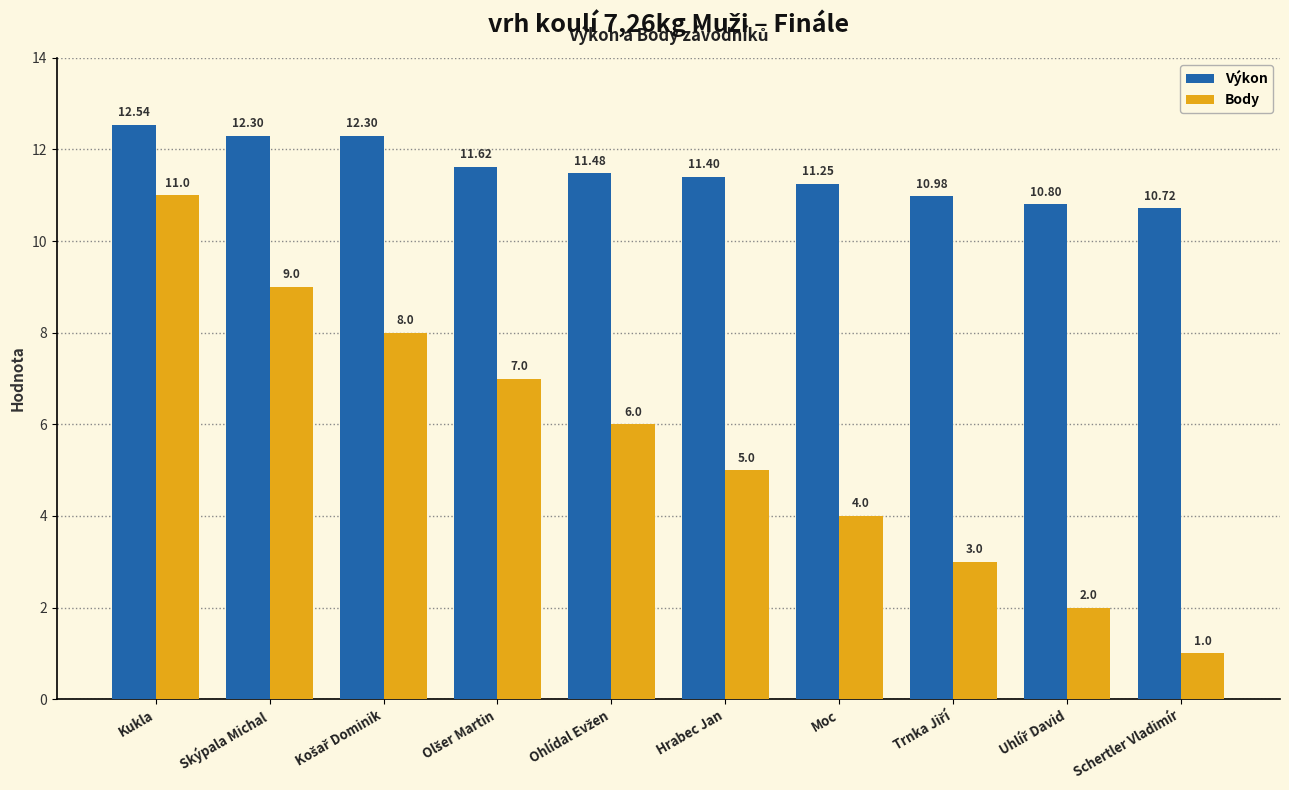

What is the average value of the Výkon series?

11.5